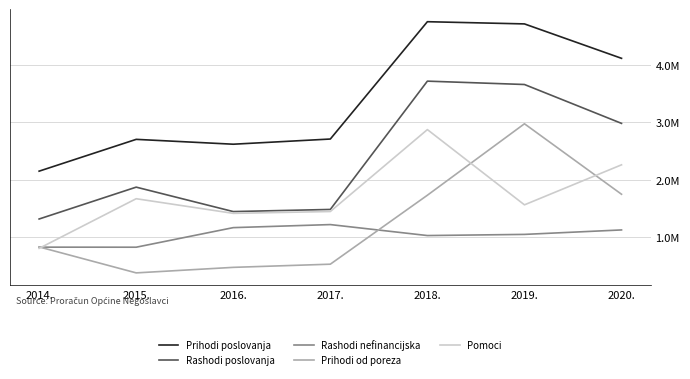

True or false: Prihodi poslovanja and Rashodi poslovanja cross at least once.

False